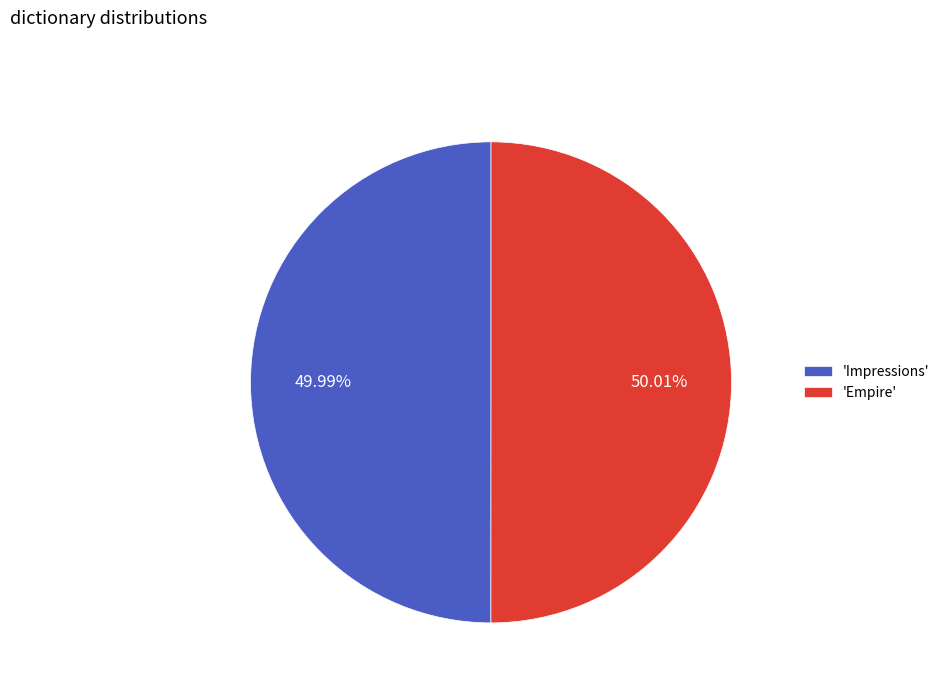

What is the ratio of the value at 'Empire' to the value at 'Impressions'?

1.0